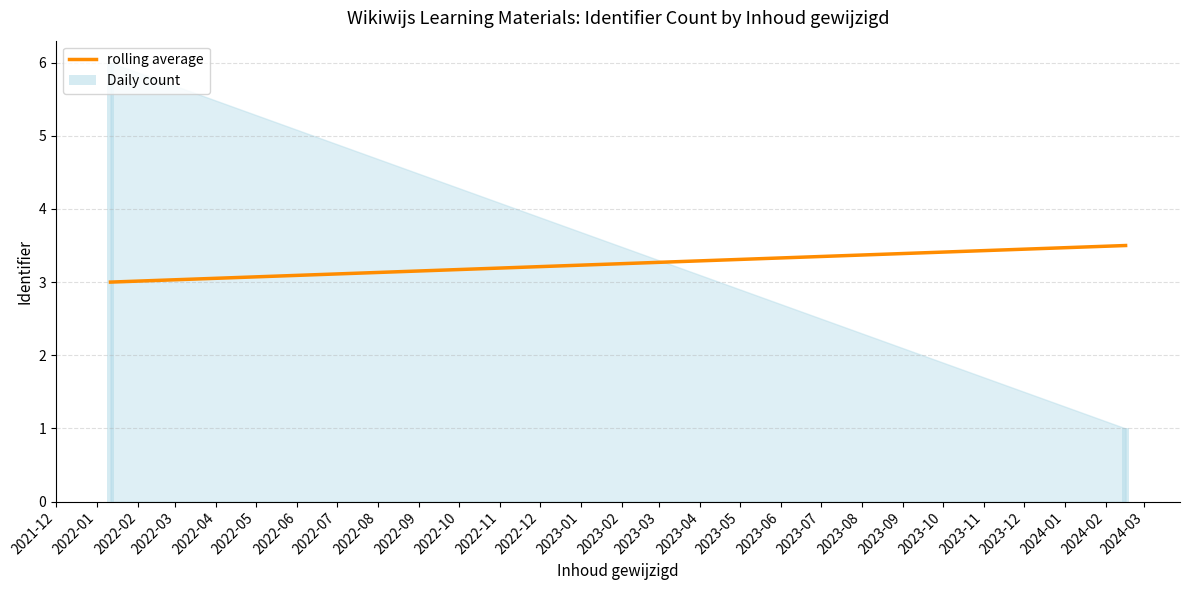

Which category has the highest value across all series?

2022-01